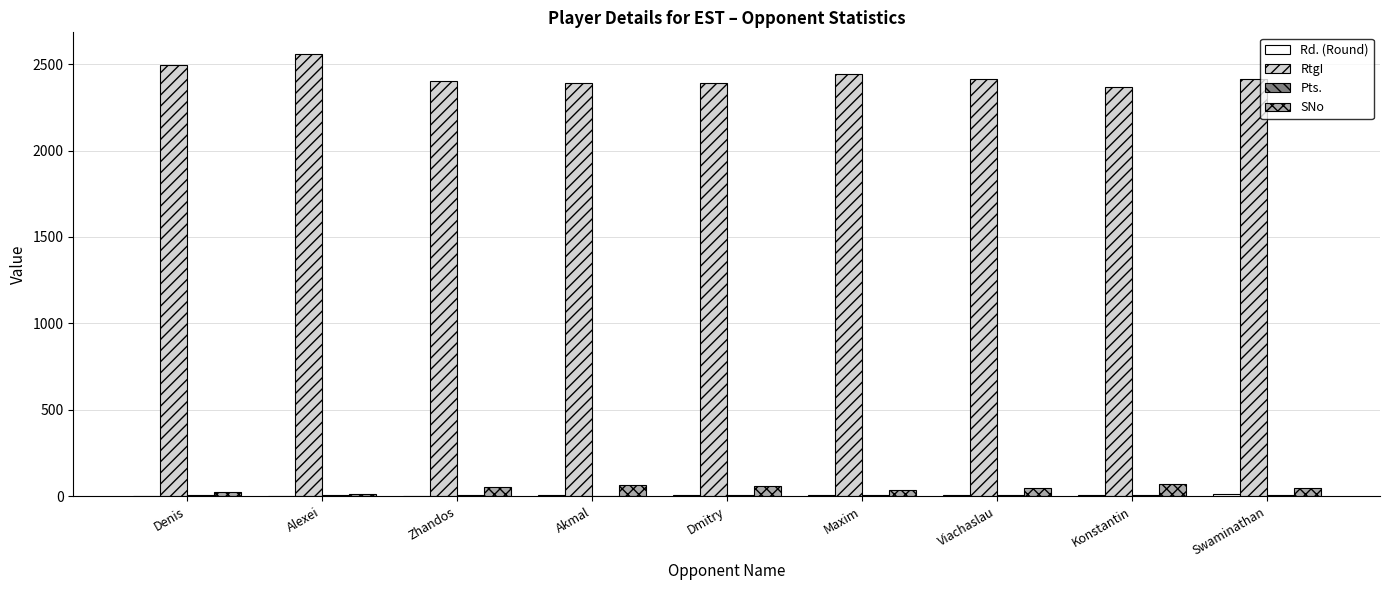

Which category has the highest value across all series?

Alexei